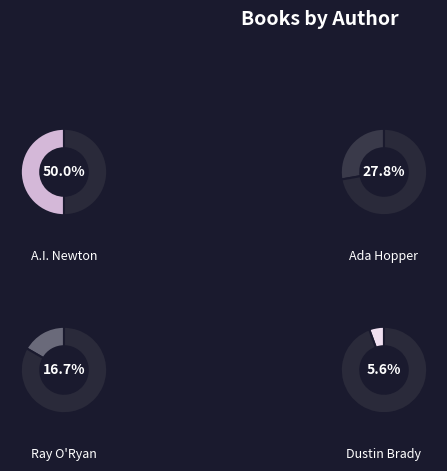

Does Dustin Brady (144549941) represent more than half of the total?

No